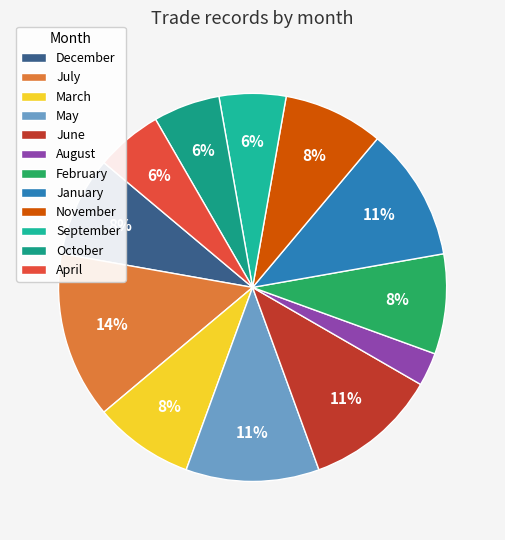

Which has a higher value, September or October?

September